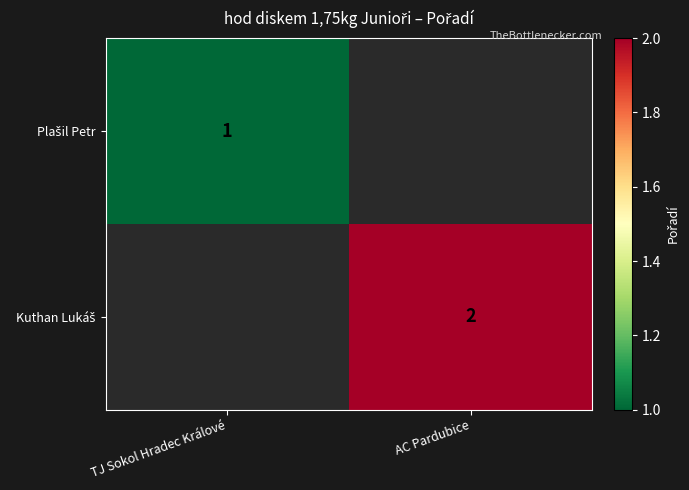

List the series in order of their overall mean, lowest first.

Plašil Petr, Kuthan Lukáš